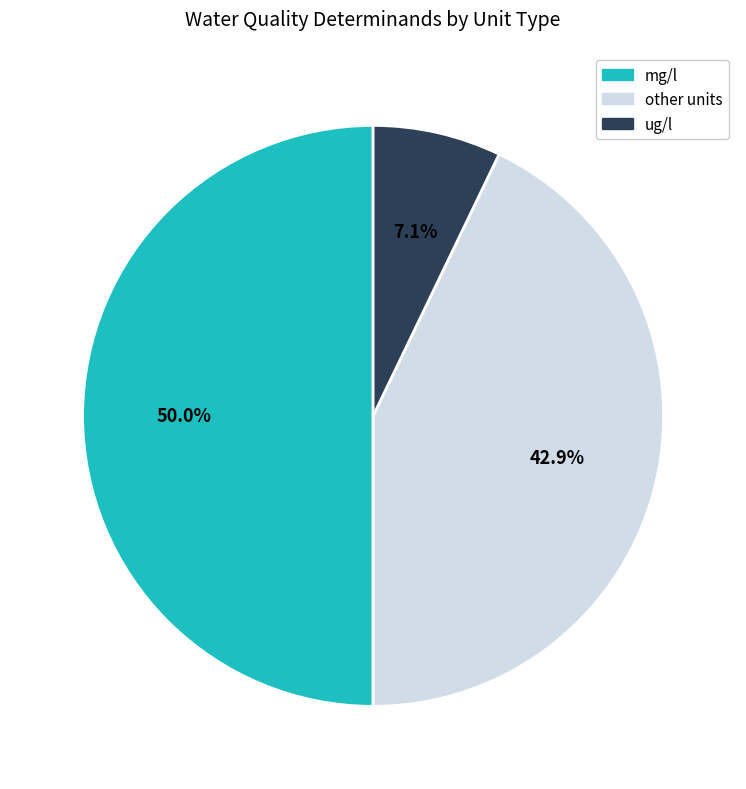

Does ug/l represent more than half of the total?

No